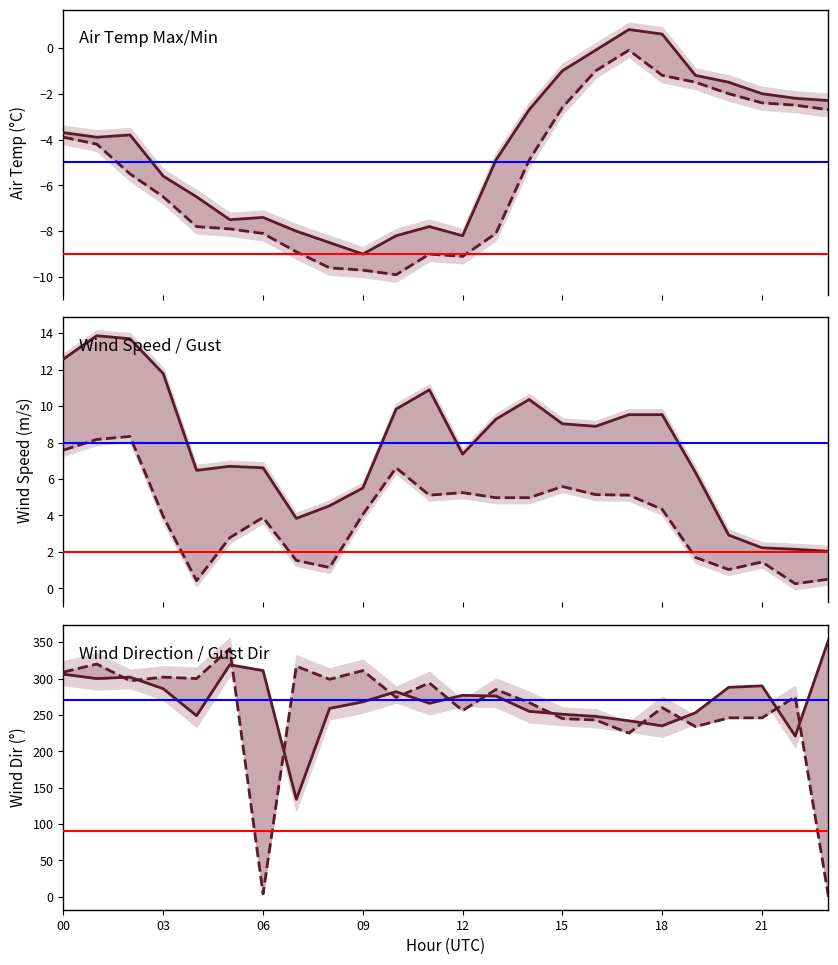

At which category does the chart reach its peak across all series?

23